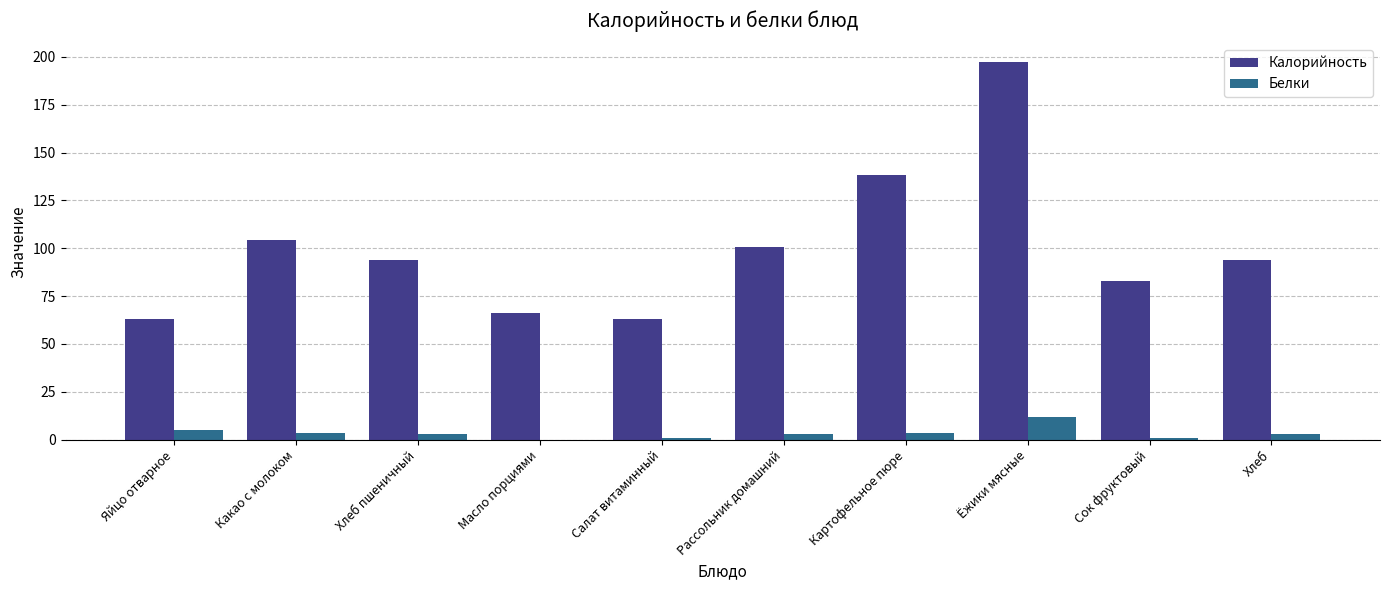

How many groups of bars are there?

10